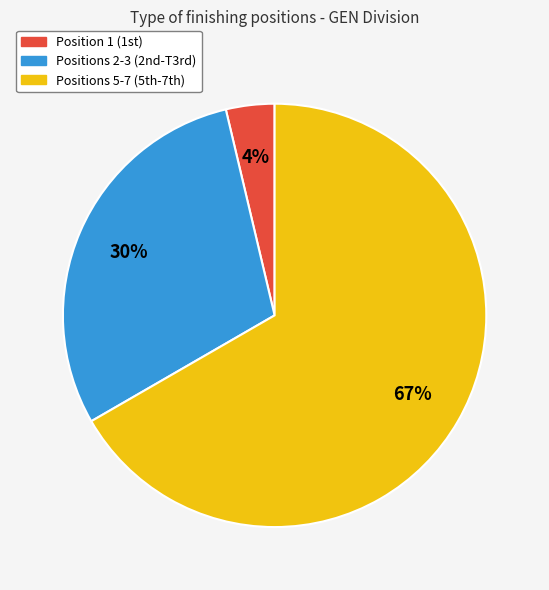

To the nearest percent, what is the average slice percentage?

33%